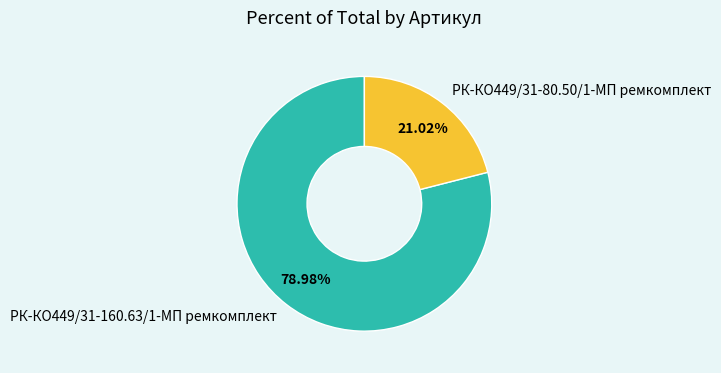

Which has a higher value, РК-КО449/31-80.50/1-МП ремкомплект or РК-КО449/31-160.63/1-МП ремкомплект?

РК-КО449/31-160.63/1-МП ремкомплект